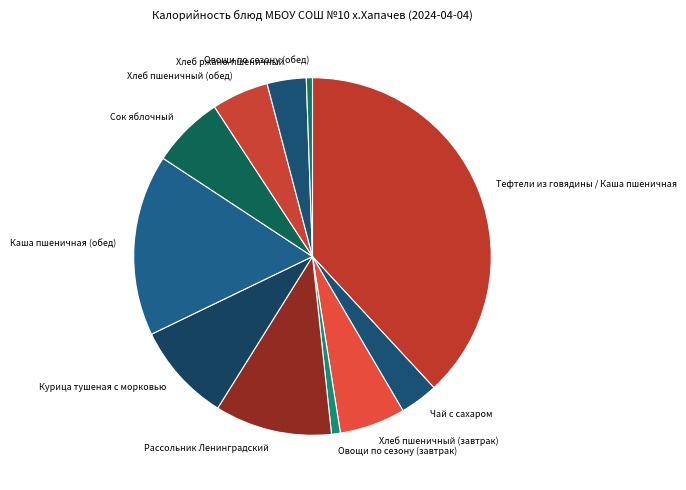

How many slices are in this pie chart?

11